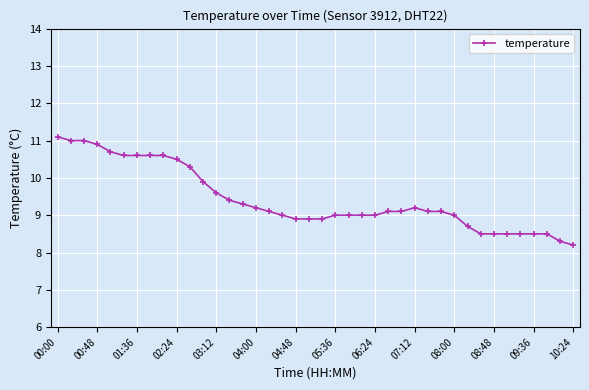

What is the value of the 40th point from the left?

8.2